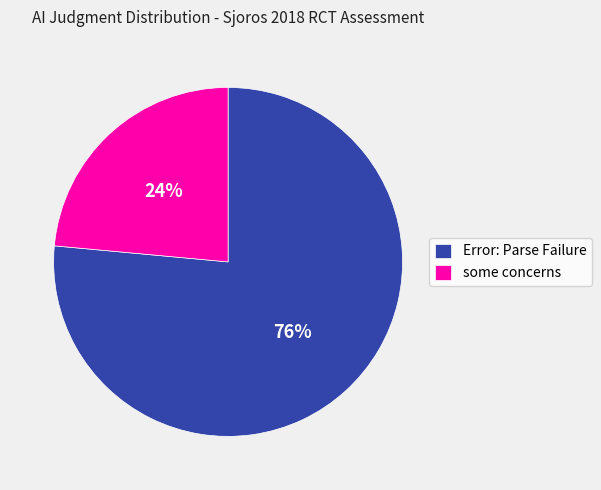

How many slices are in this pie chart?

2